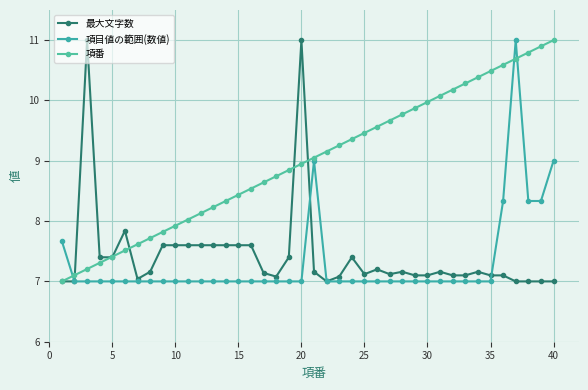

Reading left to right, what are all the values shown in this chart?

最大文字数: 7.0	7.0	11.0	7.4	7.4	7.8	7.0	7.2	7.6	7.6	7.6	7.6	7.6	7.6	7.6	7.6	7.1	7.1	7.4	11.0	7.2	7.0	7.1	7.4	7.1	7.2	7.1	7.2	7.1	7.1	7.2	7.1	7.1	7.2	7.1	7.1	7.0	7.0	7.0	7.0
項目値の範囲(数値): 7.7	7.0	7.0	7.0	7.0	7.0	7.0	7.0	7.0	7.0	7.0	7.0	7.0	7.0	7.0	7.0	7.0	7.0	7.0	7.0	9.0	7.0	7.0	7.0	7.0	7.0	7.0	7.0	7.0	7.0	7.0	7.0	7.0	7.0	7.0	8.3	11.0	8.3	8.3	9.0
項番: 7.0	7.1	7.2	7.3	7.4	7.5	7.6	7.7	7.8	7.9	8.0	8.1	8.2	8.3	8.4	8.5	8.6	8.7	8.8	8.9	9.1	9.2	9.3	9.4	9.5	9.6	9.7	9.8	9.9	10.0	10.1	10.2	10.3	10.4	10.5	10.6	10.7	10.8	10.9	11.0